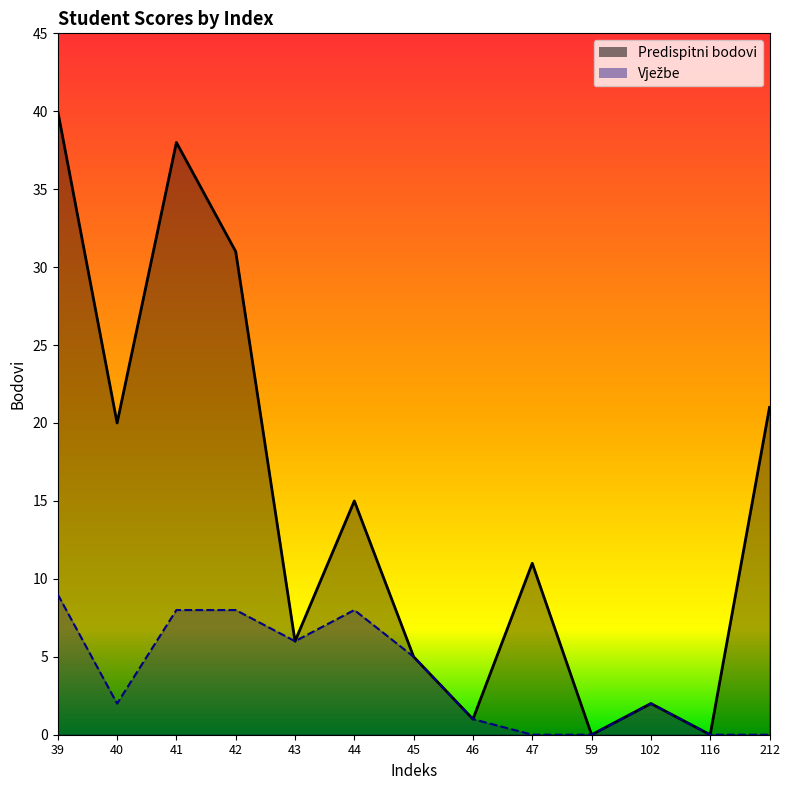

Is it true that Vježbe equals 2 at 40?

True